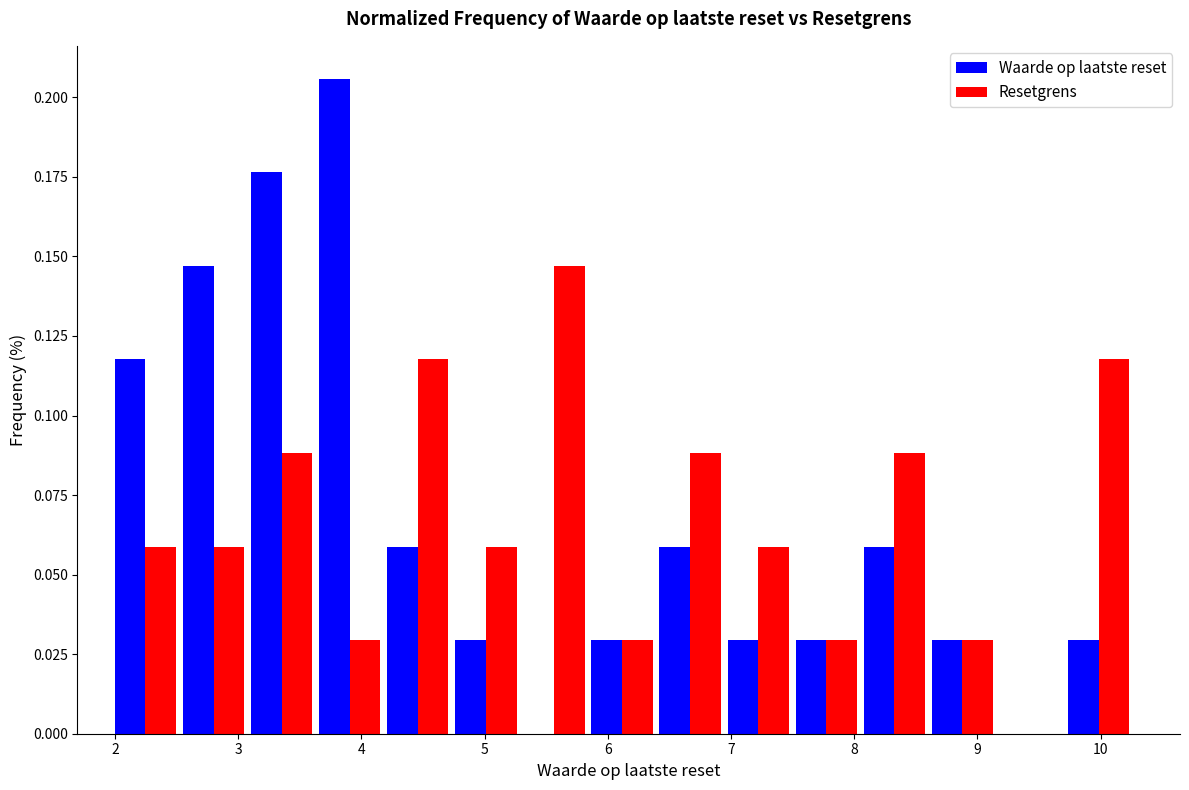

In the Resetgrens series, which range on the x-axis has the tallest bar?

5.3 to 5.8